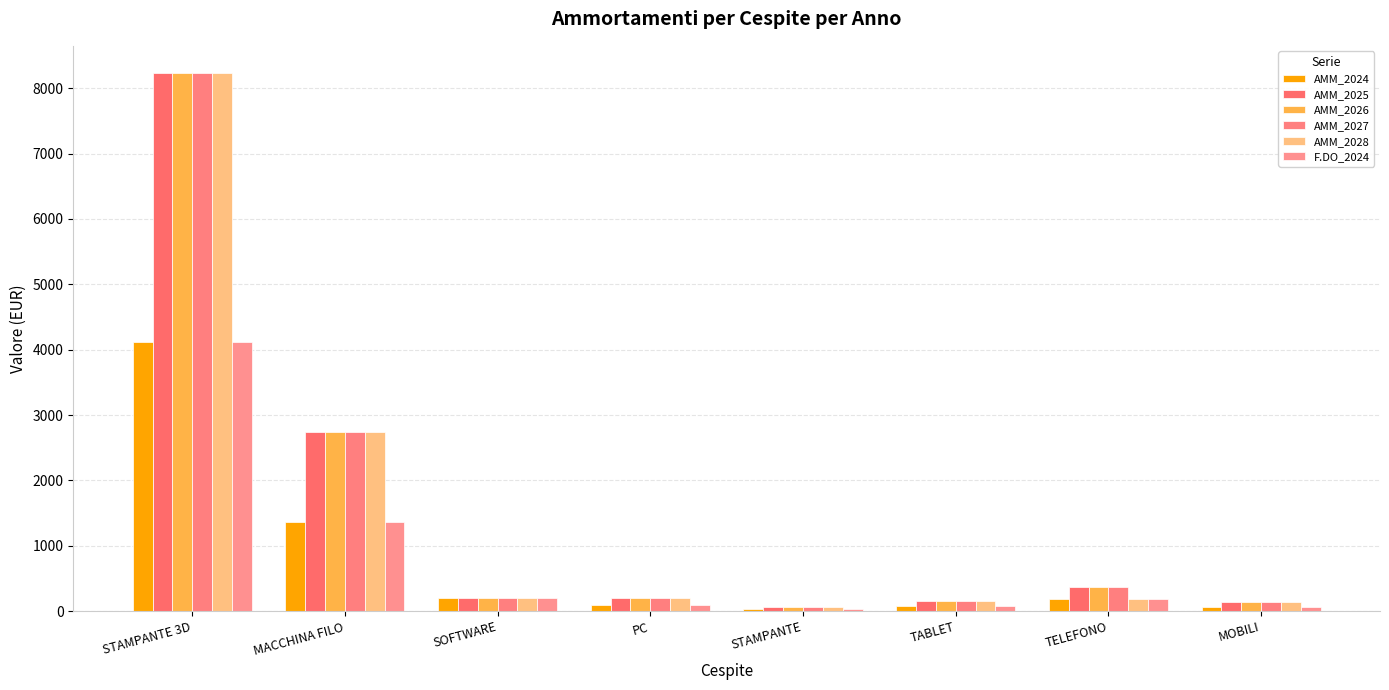

At which label is AMM_2027 closest to 4152?

MACCHINA FILO